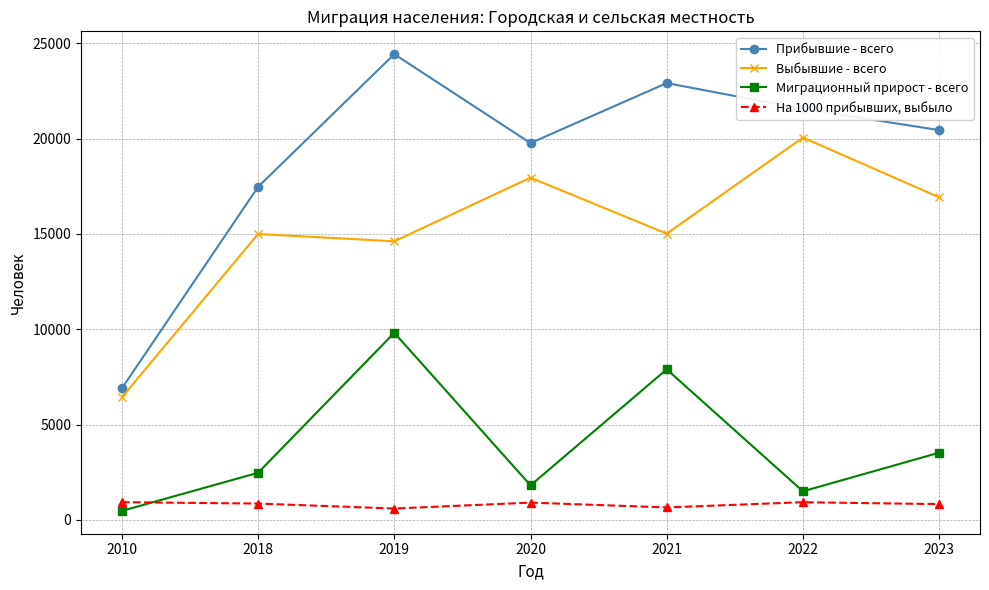

Between 2021 and 2023, which series saw the biggest shift?

Миграционный прирост - всего